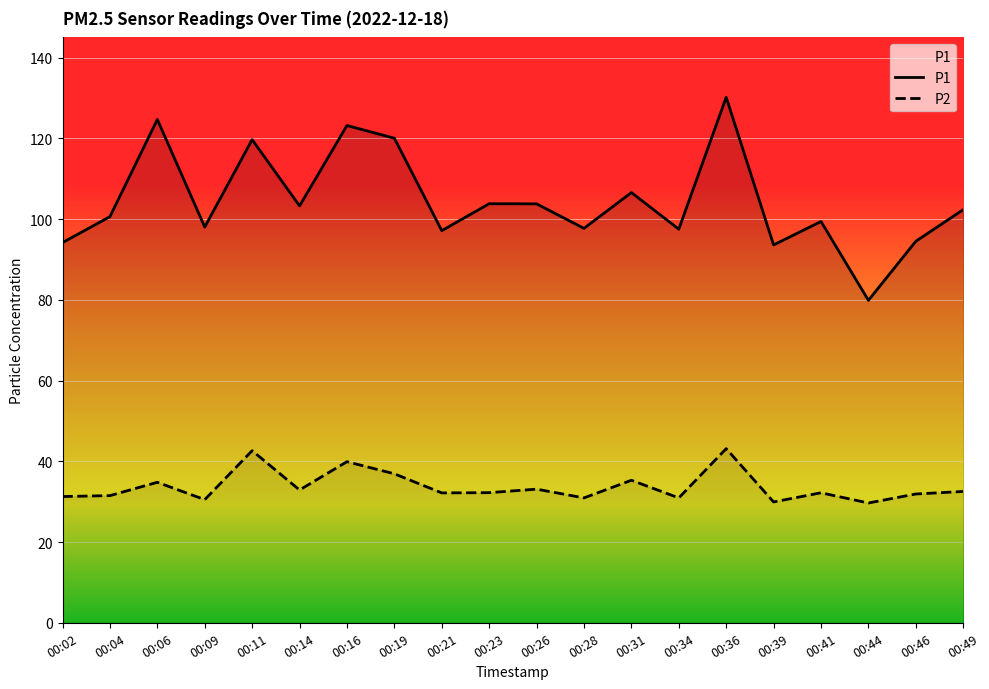

What is the difference between the highest and lowest values at 00:41?

67.2